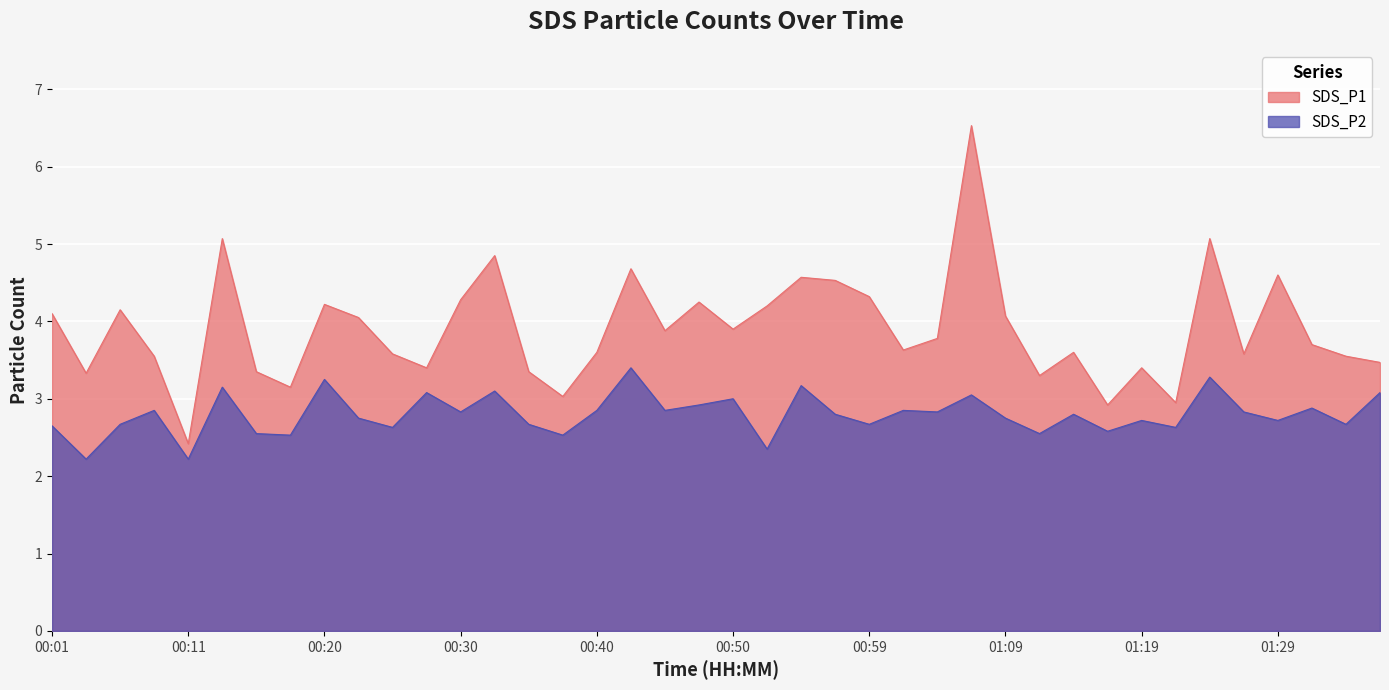

True or false: SDS_P2 and SDS_P1 cross at least once.

False